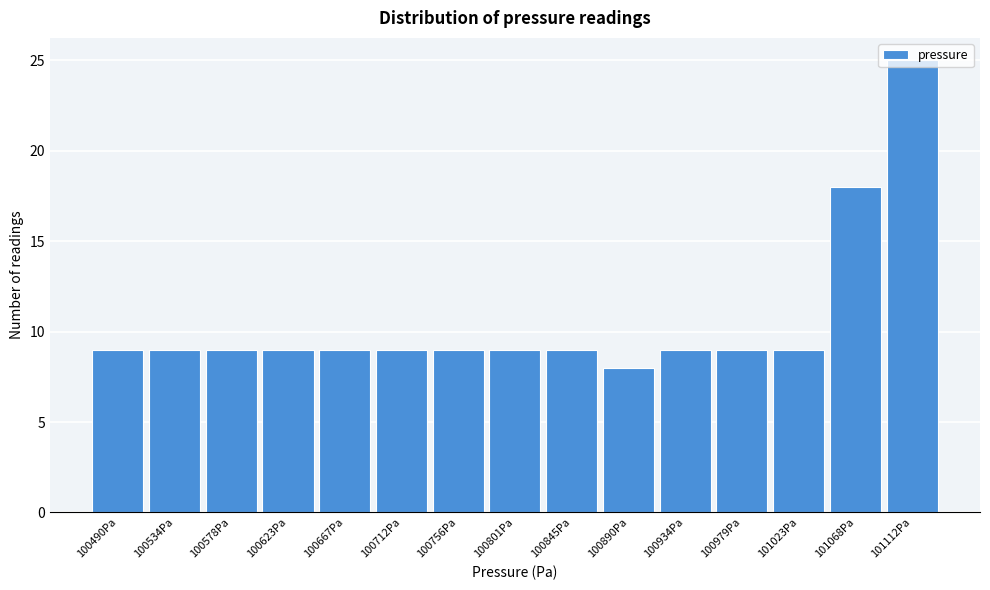

Which has a higher value, 100979Pa or 101112Pa?

101112Pa